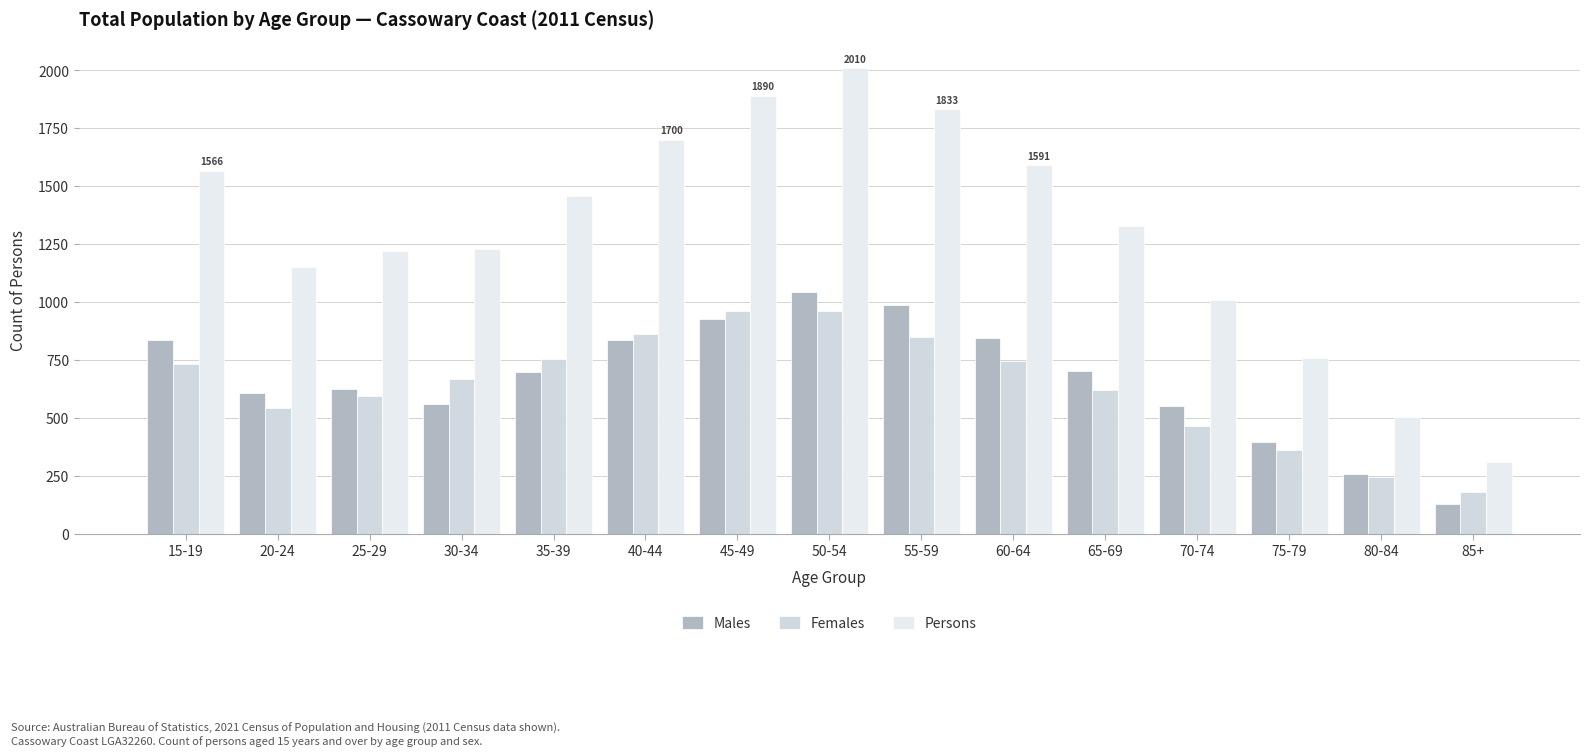

What is the sum of the Persons values at 60-64 and 65-69?

2919